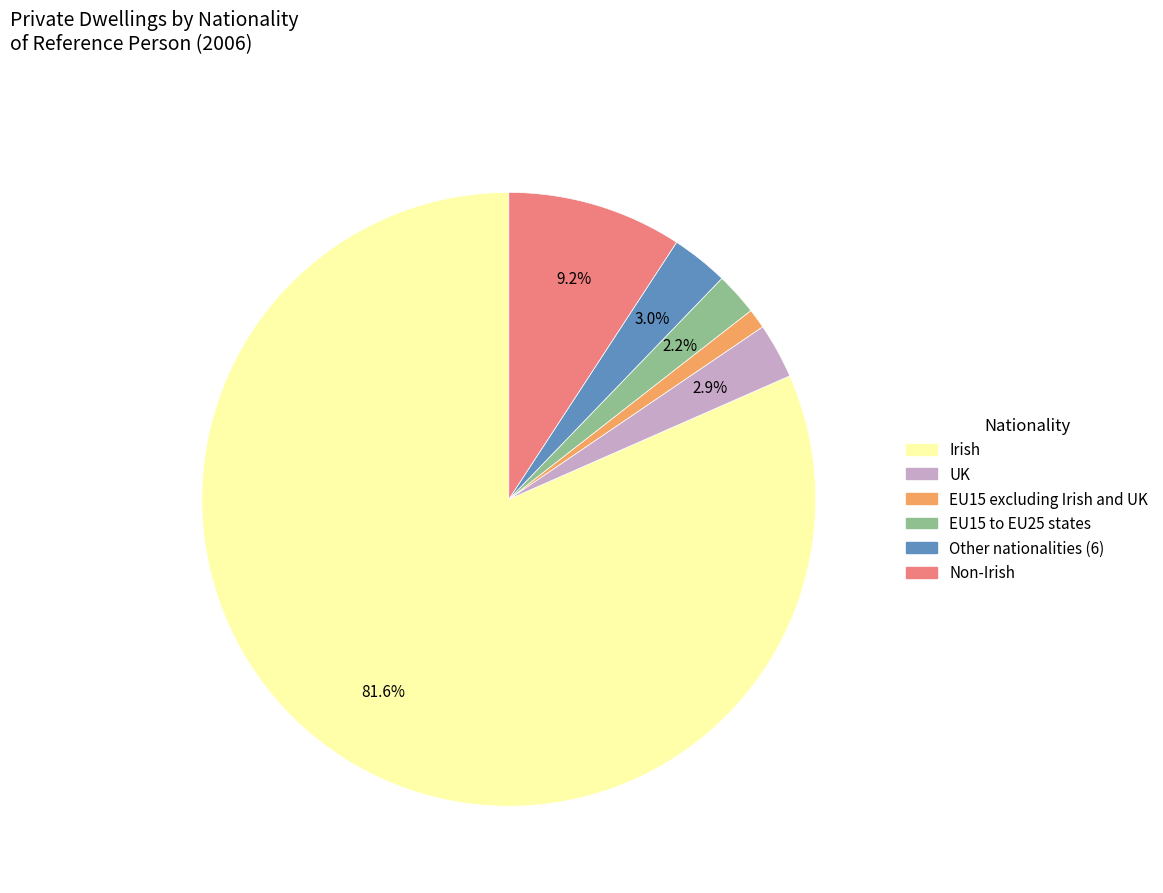

To the nearest percent, what is the average slice percentage?

17%